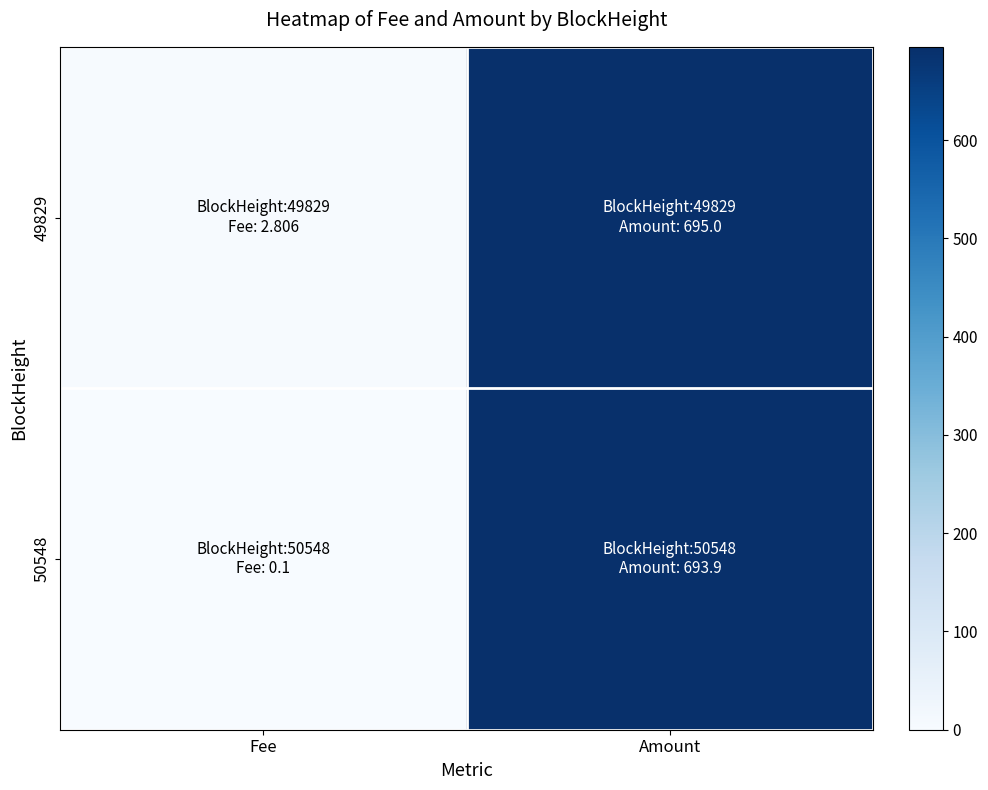

List the series in order of their peak value, lowest first.

50548, 49829